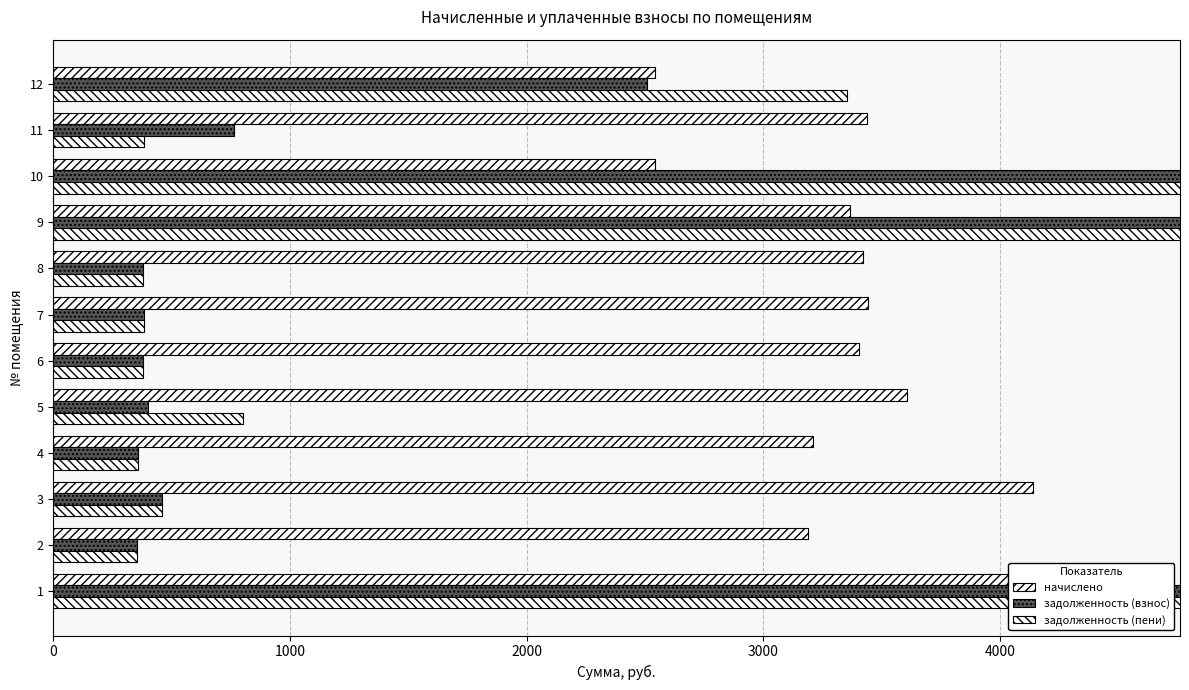

Which series changed the most between 3 and 5?

начислено